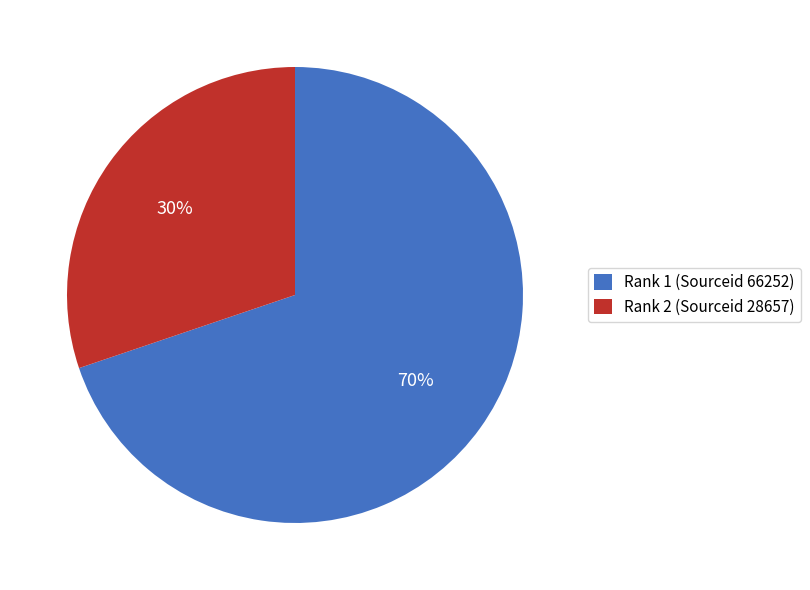

To the nearest percent, what portion does Rank 2 (Sourceid 28657) represent?

30%